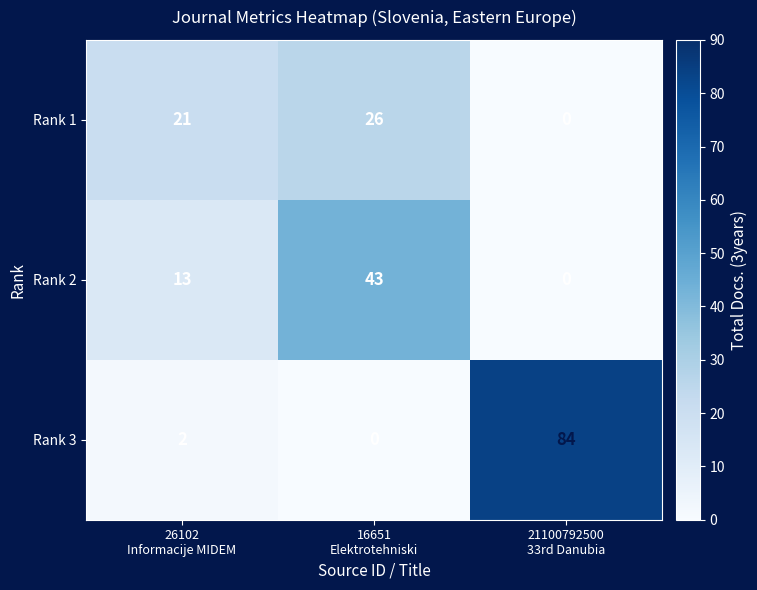

Reading right to left, extract all data points from this chart.

Rank 1: 0	26	21
Rank 2: 0	43	13
Rank 3: 84	0	2